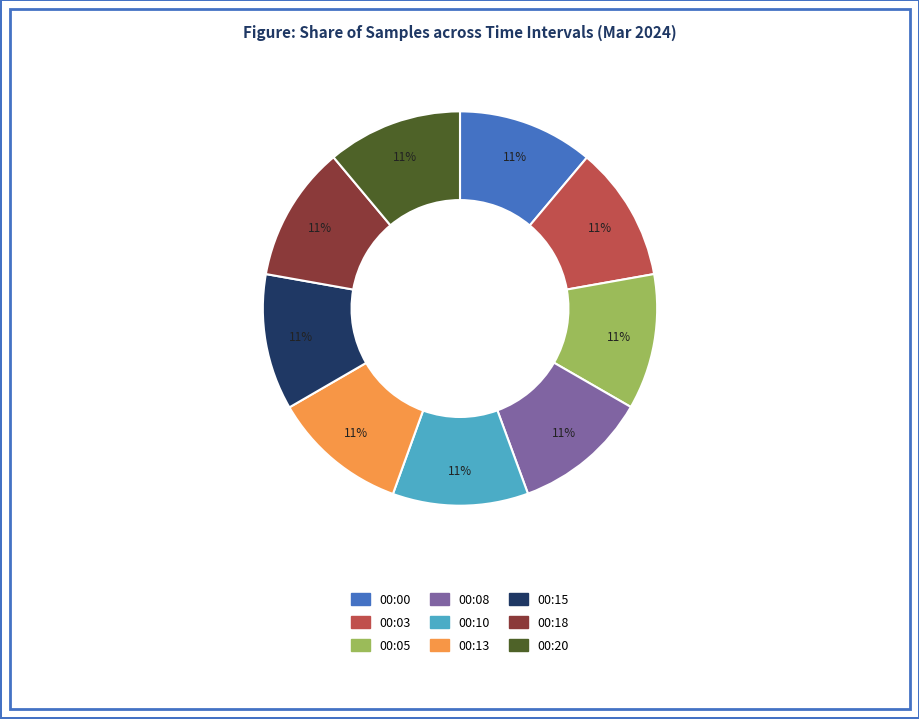

Does any single category account for the majority?

No